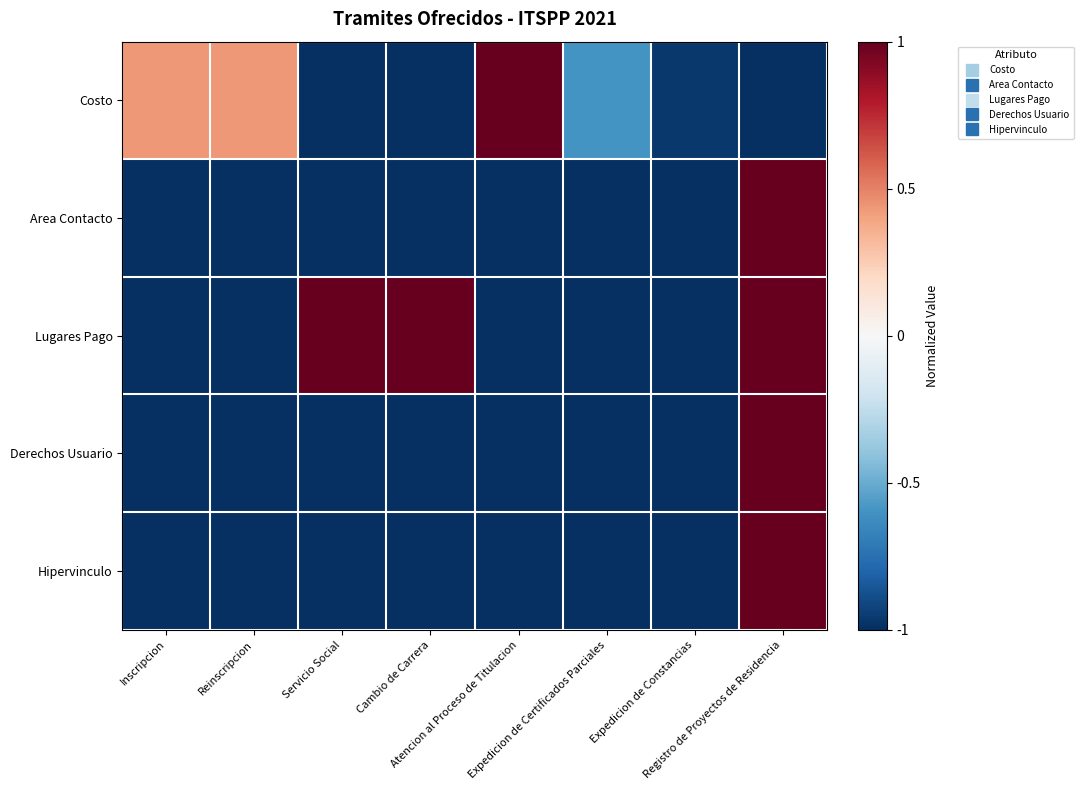

What is the smallest value displayed?

-1.0